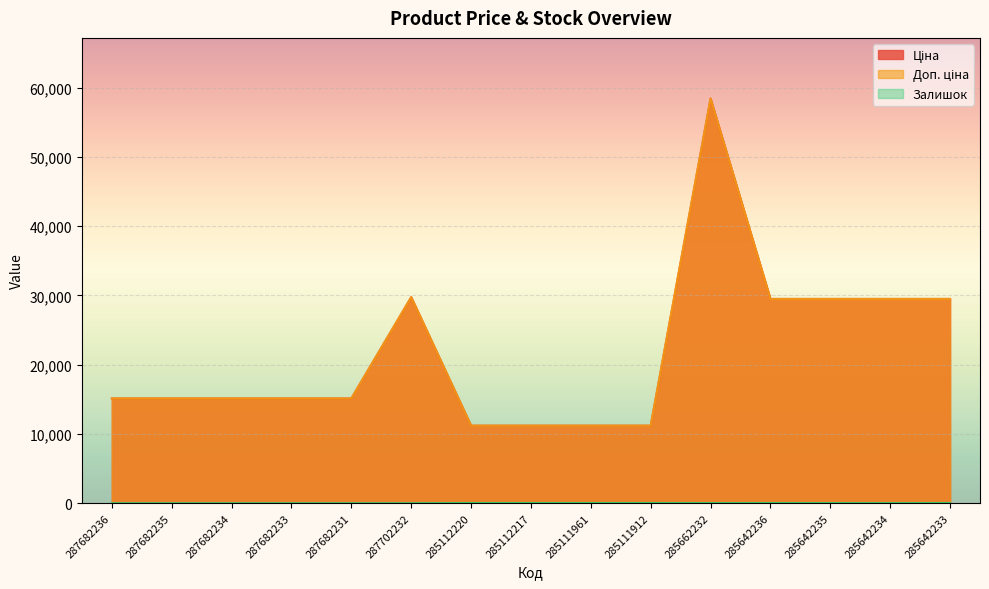

Which series has the widest spread of values?

Ціна